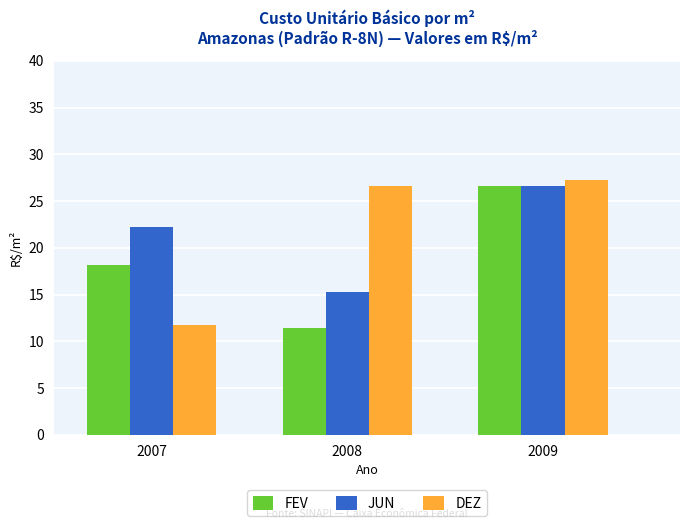

What is the average value of the DEZ series?

21.9